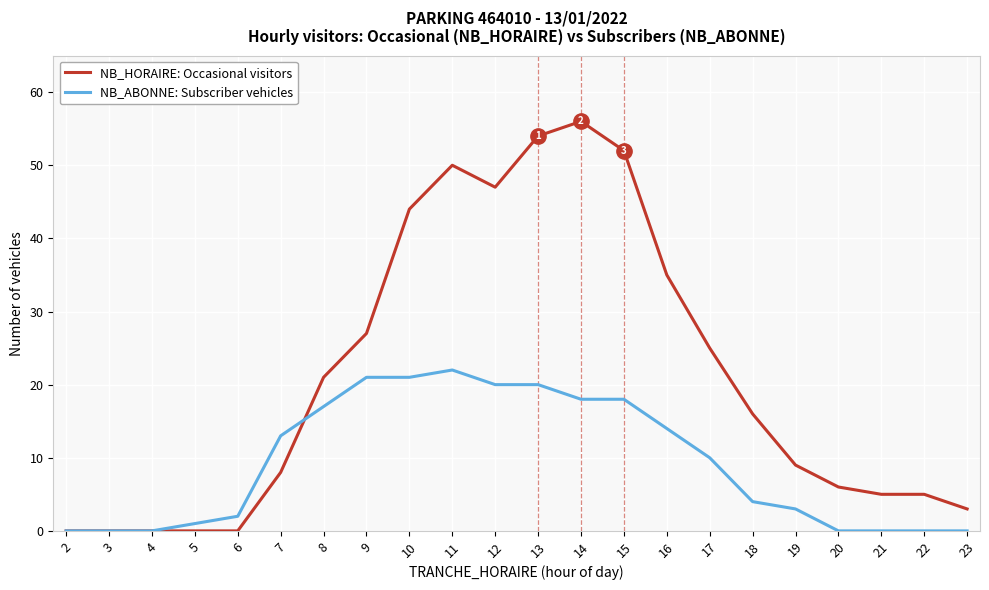

After their last crossing, which series has the higher values: NB_HORAIRE: Occasional visitors or NB_ABONNE: Subscriber vehicles?

NB_HORAIRE: Occasional visitors